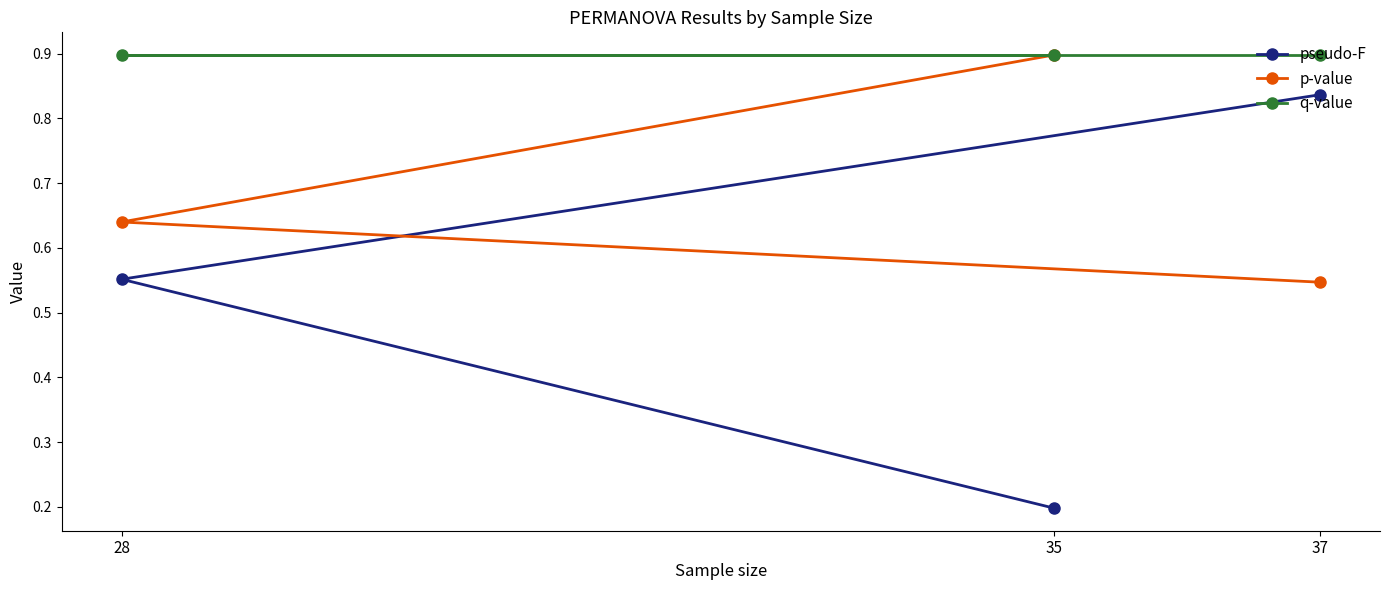

Is the value of p-value at 37 greater than the value of pseudo-F at 28?

No